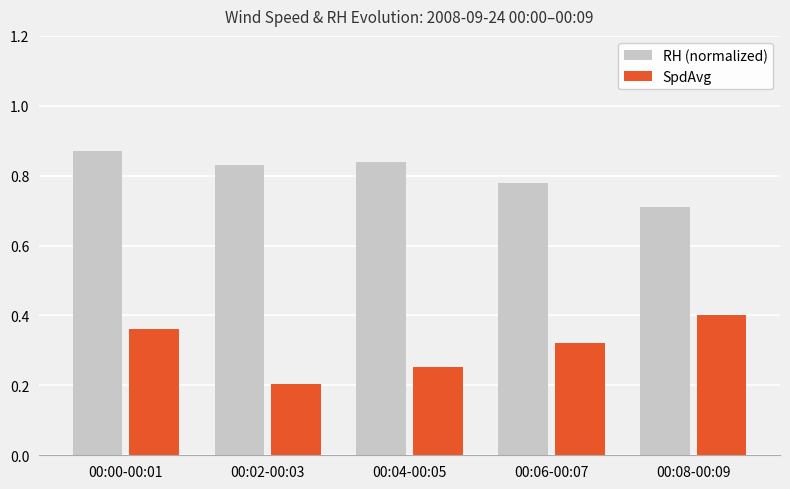

What are all the series names shown in the legend?

RH (normalized), SpdAvg